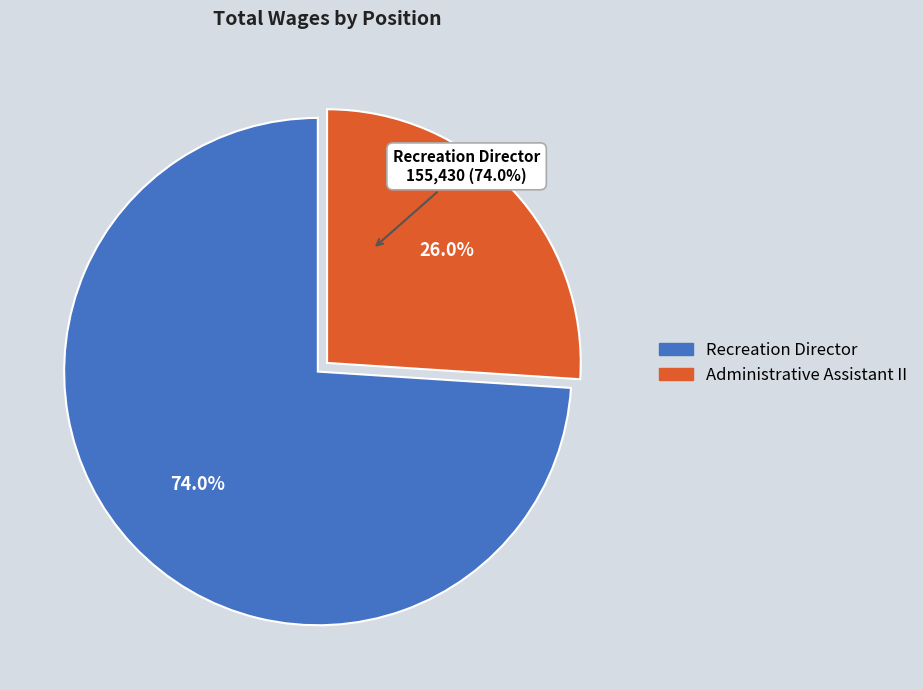

To the nearest percent, what percentage of the pie is Administrative Assistant II?

26%